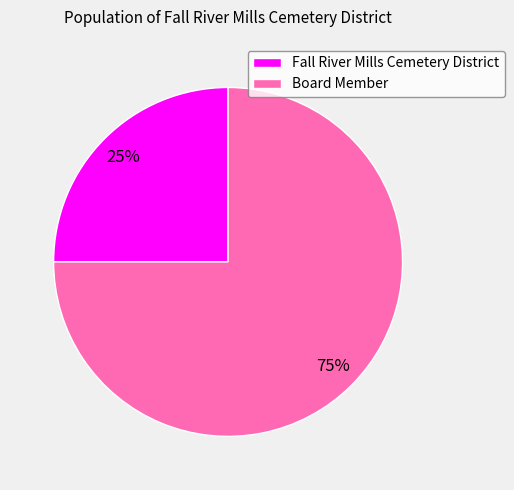

How many segments does this pie chart have?

2